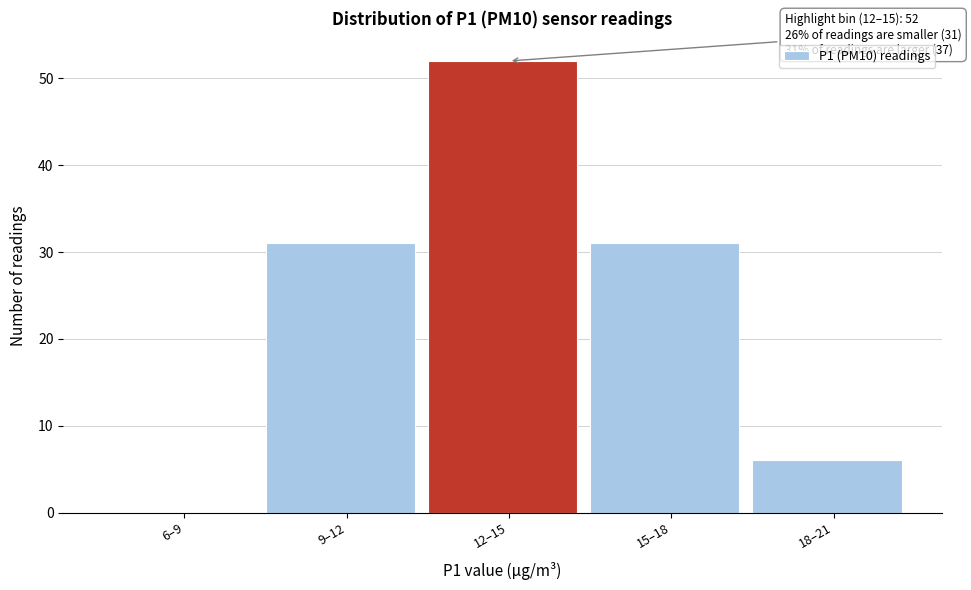

Reading left to right, what are all the values shown in this chart?

6–9=0	9–12=31	12–15=52	15–18=31	18–21=6